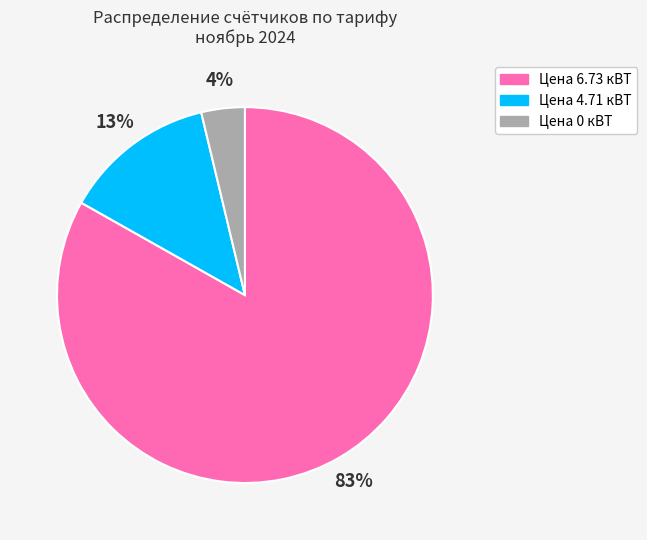

Rank the categories by value from lowest to highest.

Цена 0 кВТ, Цена 4.71 кВТ, Цена 6.73 кВТ